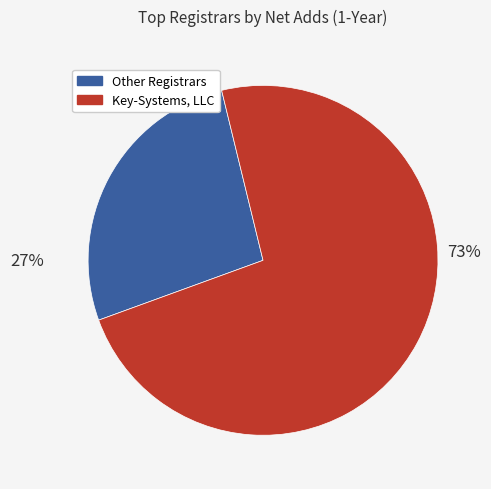

To the nearest percent, what is the average slice percentage?

50%